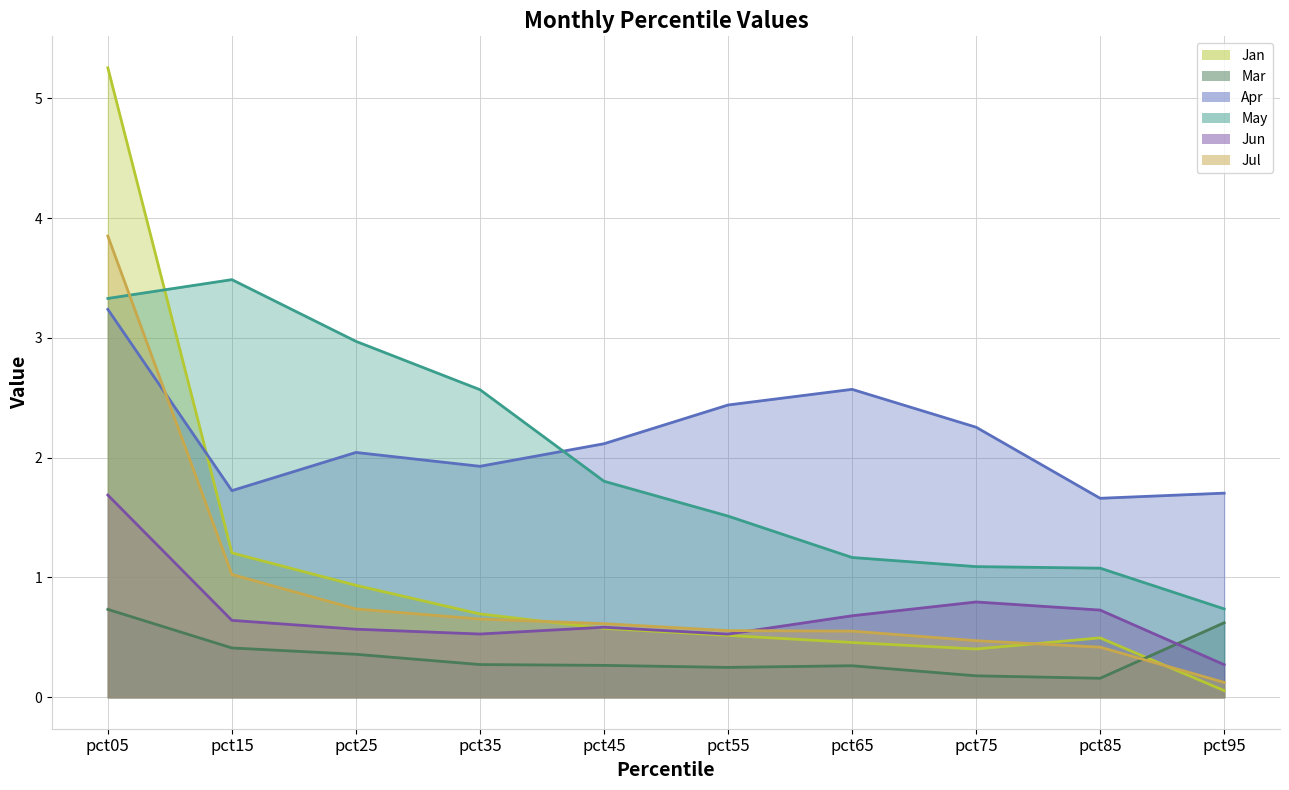

What is the greatest value displayed?

5.3